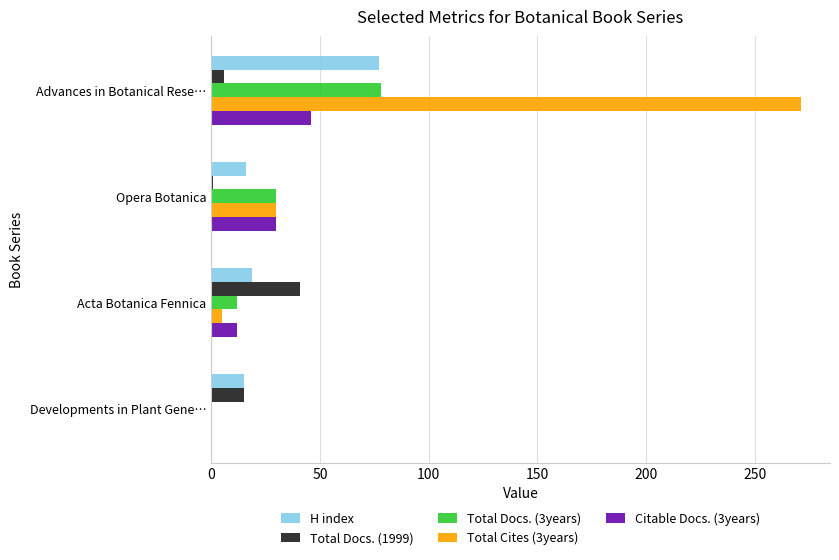

Is the value of Total Cites (3years) at Advances in Botanical Rese… greater than the value of H index at Opera Botanica?

Yes